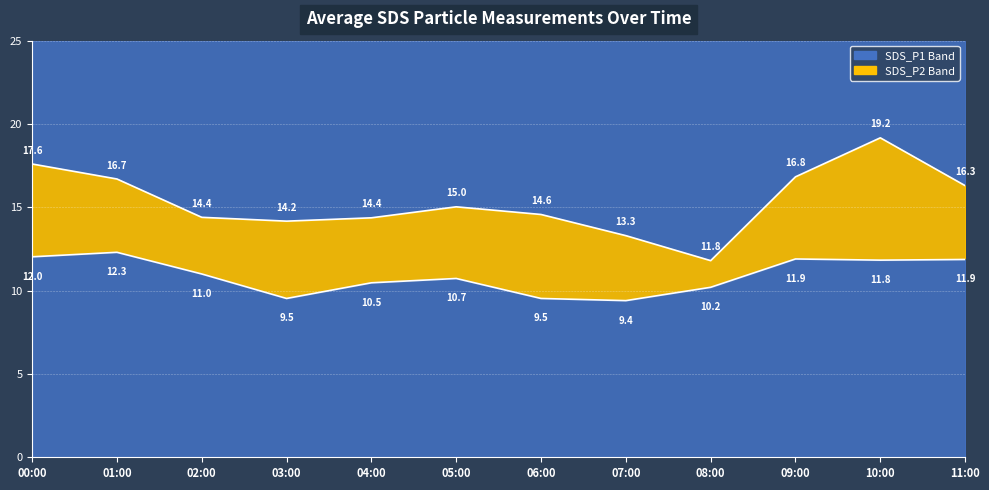

List the labels in order of SDS_P1 value, largest first.

10:00, 00:00, 09:00, 01:00, 11:00, 05:00, 06:00, 02:00, 04:00, 03:00, 07:00, 08:00